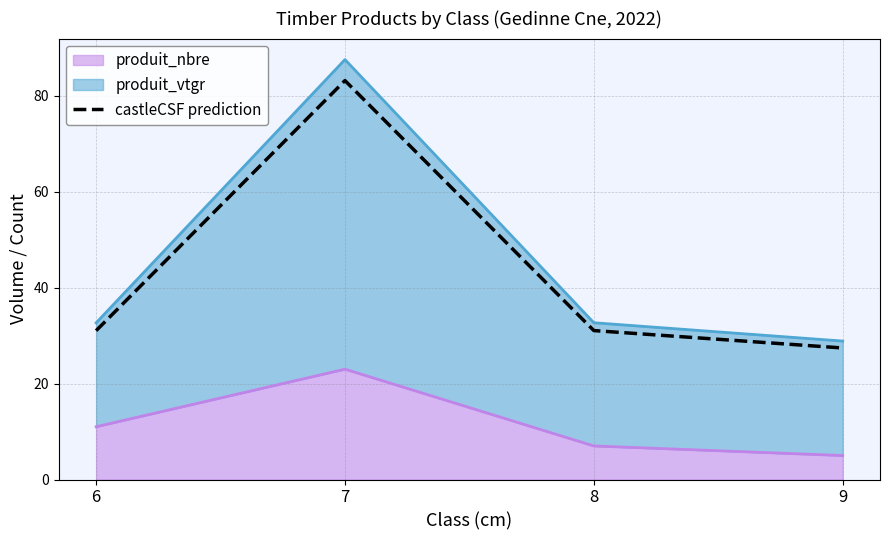

How many points are higher than both their immediate neighbors (excluding endpoints)?

1